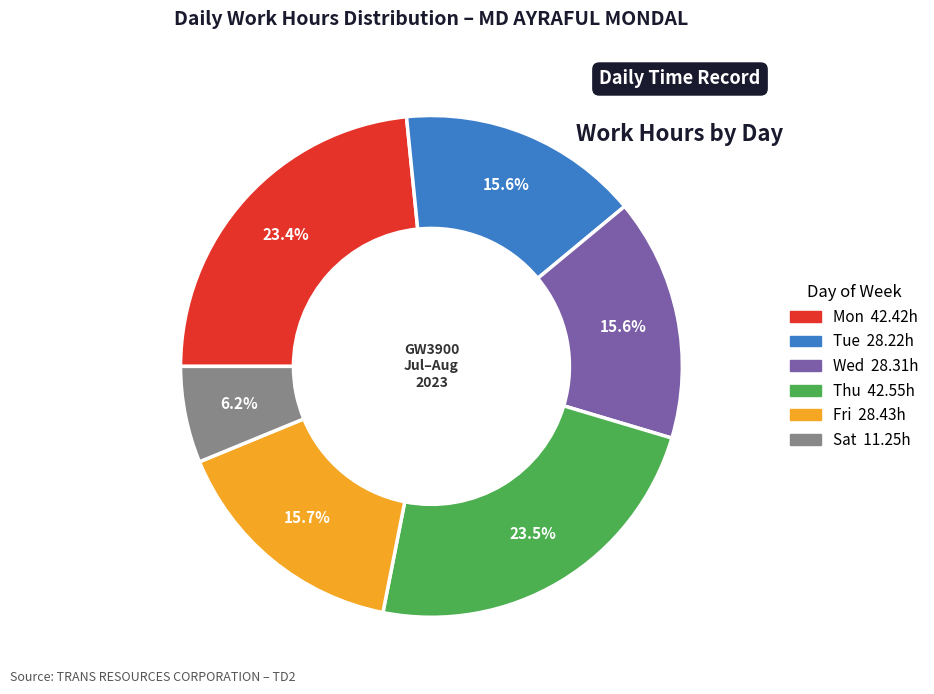

Is there any slice that represents more than half of the pie?

No